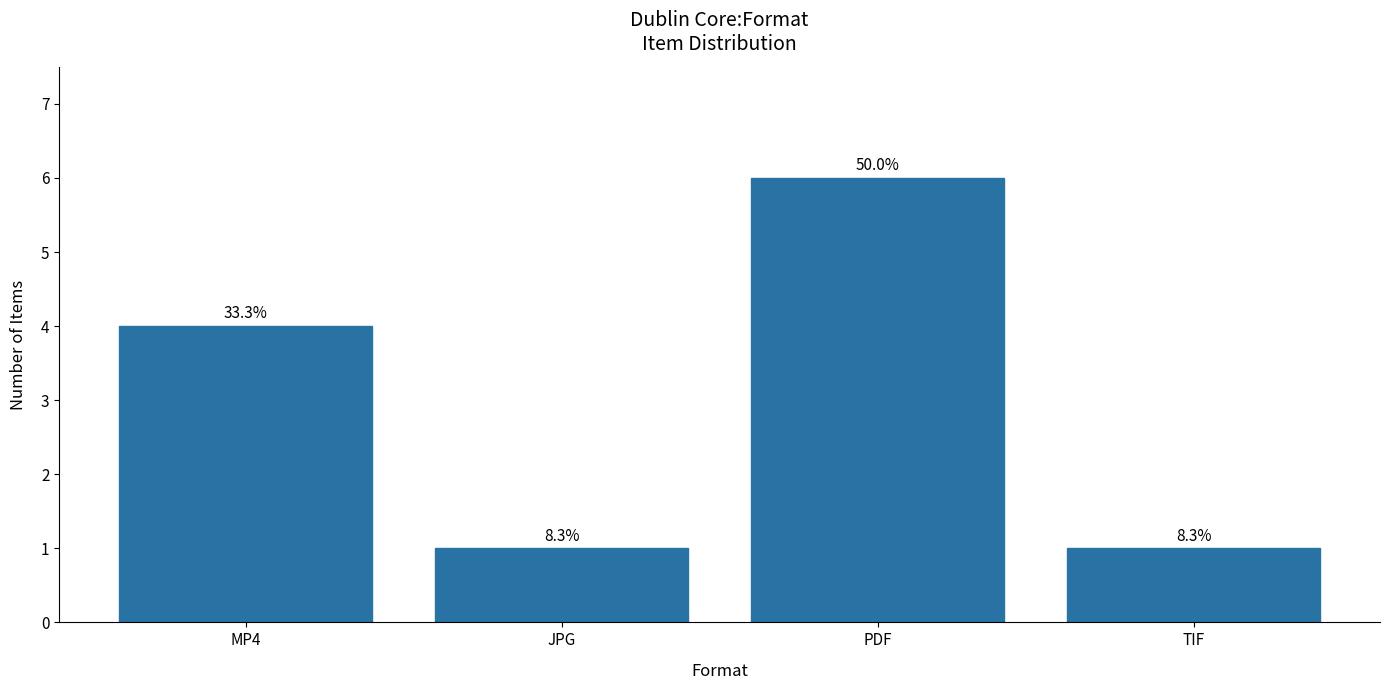

What is the ratio of the value at PDF to the value at MP4?

1.5